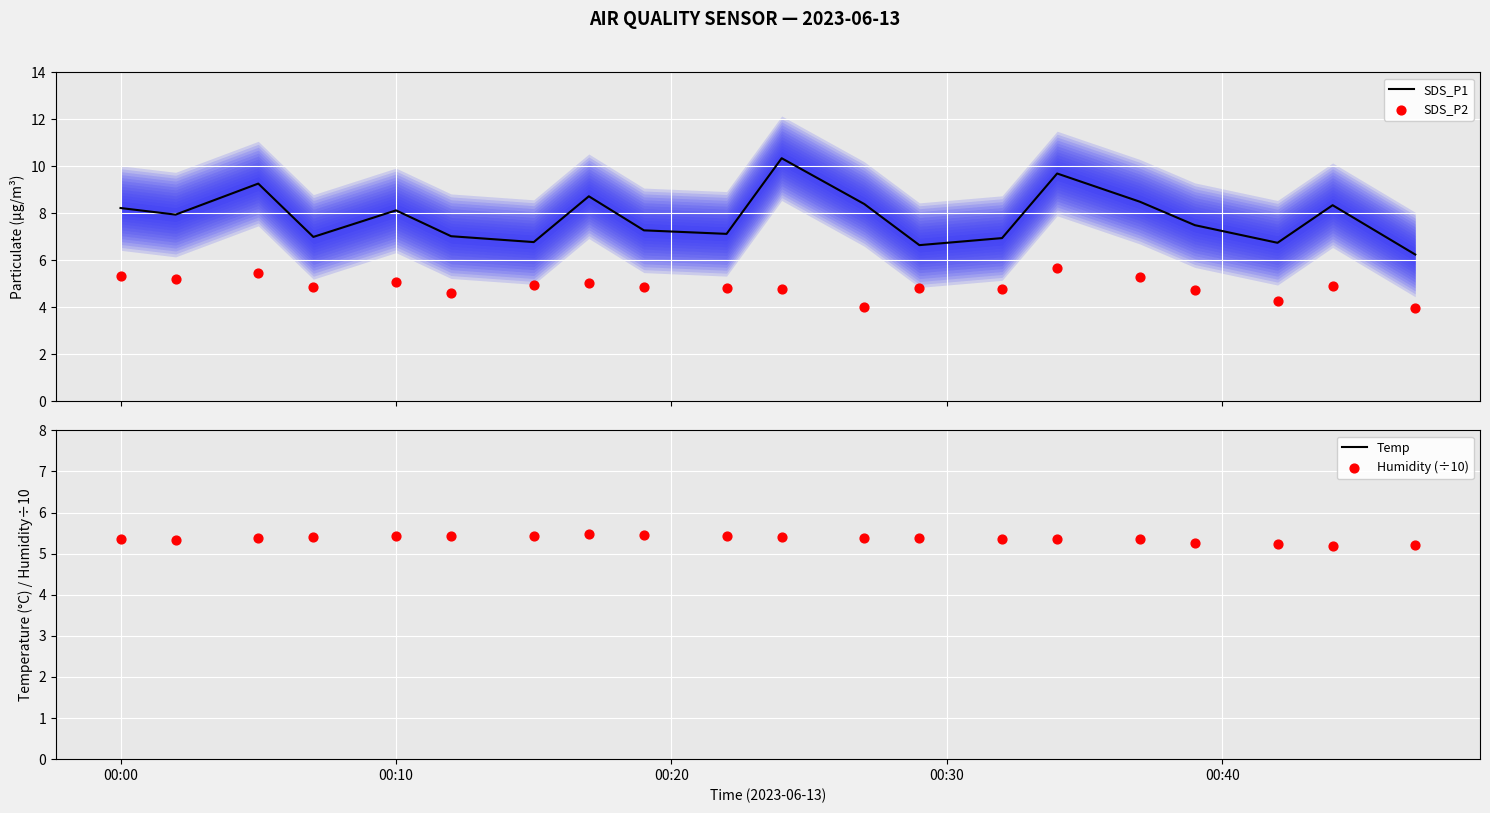

Is the value of Temp at 18 greater than the value of SDS_P2 at 00:00?

Yes